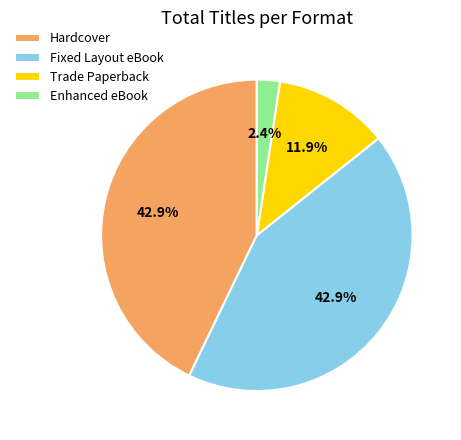

What percentage is the Enhanced eBook slice, to the nearest percent?

2%